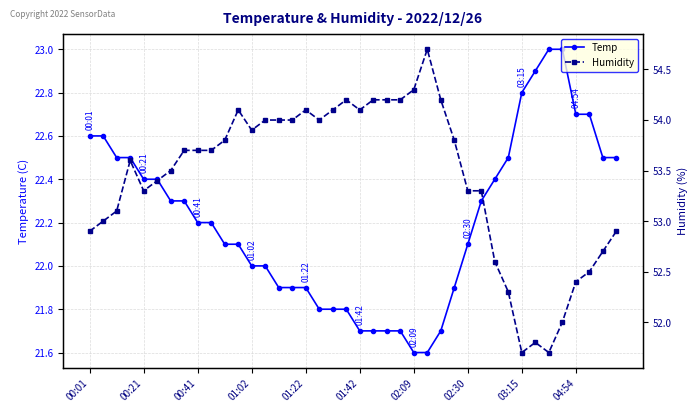

The value of Humidity at 13 is 18.4. True or false?

False